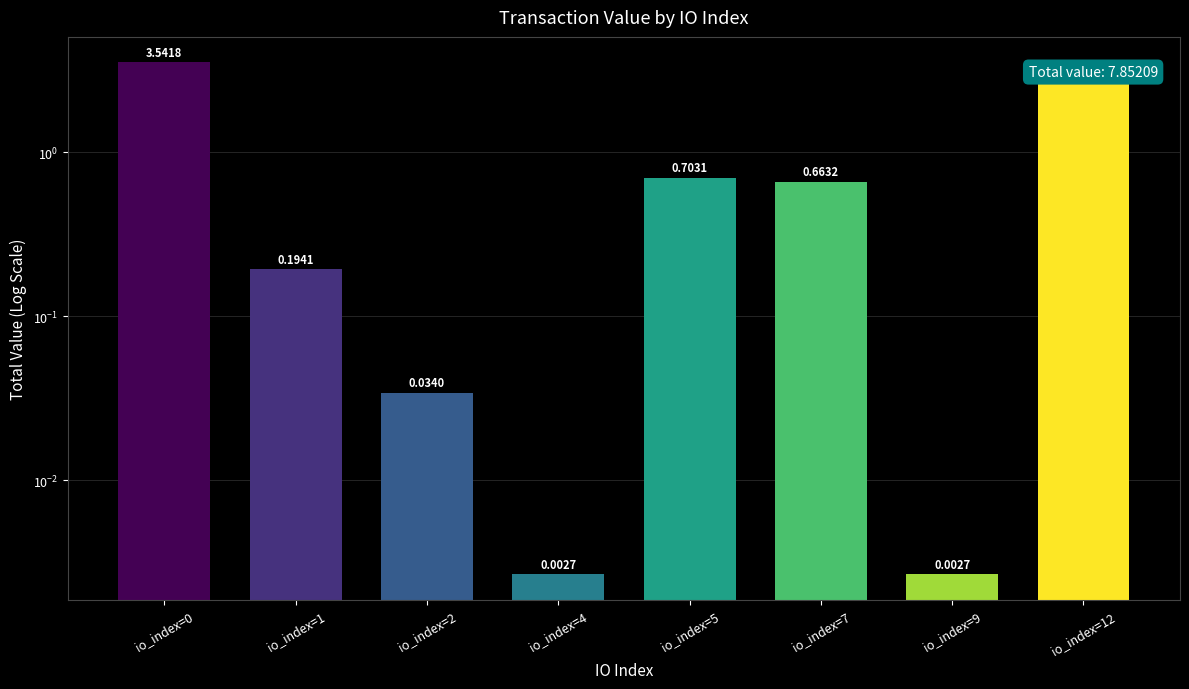

How many bars are there in total?

8